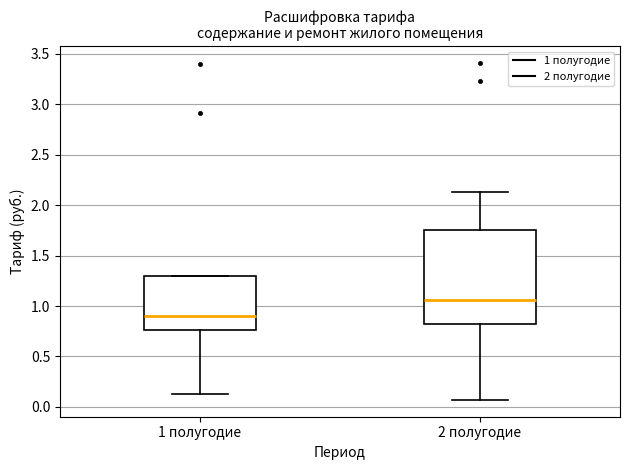

Where does the lower whisker of the box for 1 полугодие end on the y-axis? The values are not printed on the chart, so give them approximately, as read against the axis.

0.15